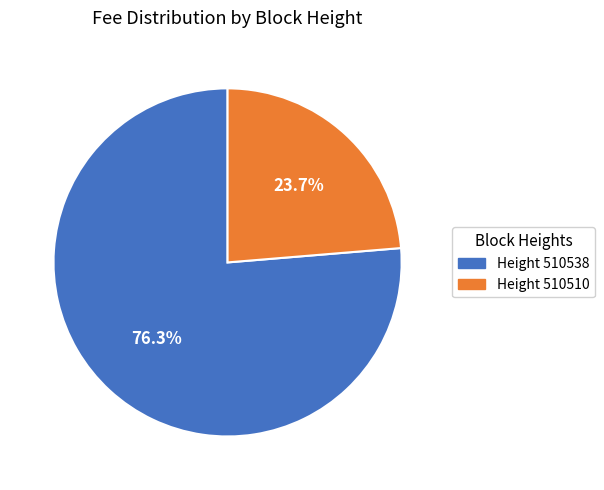

Is there a majority slice in this chart?

Yes